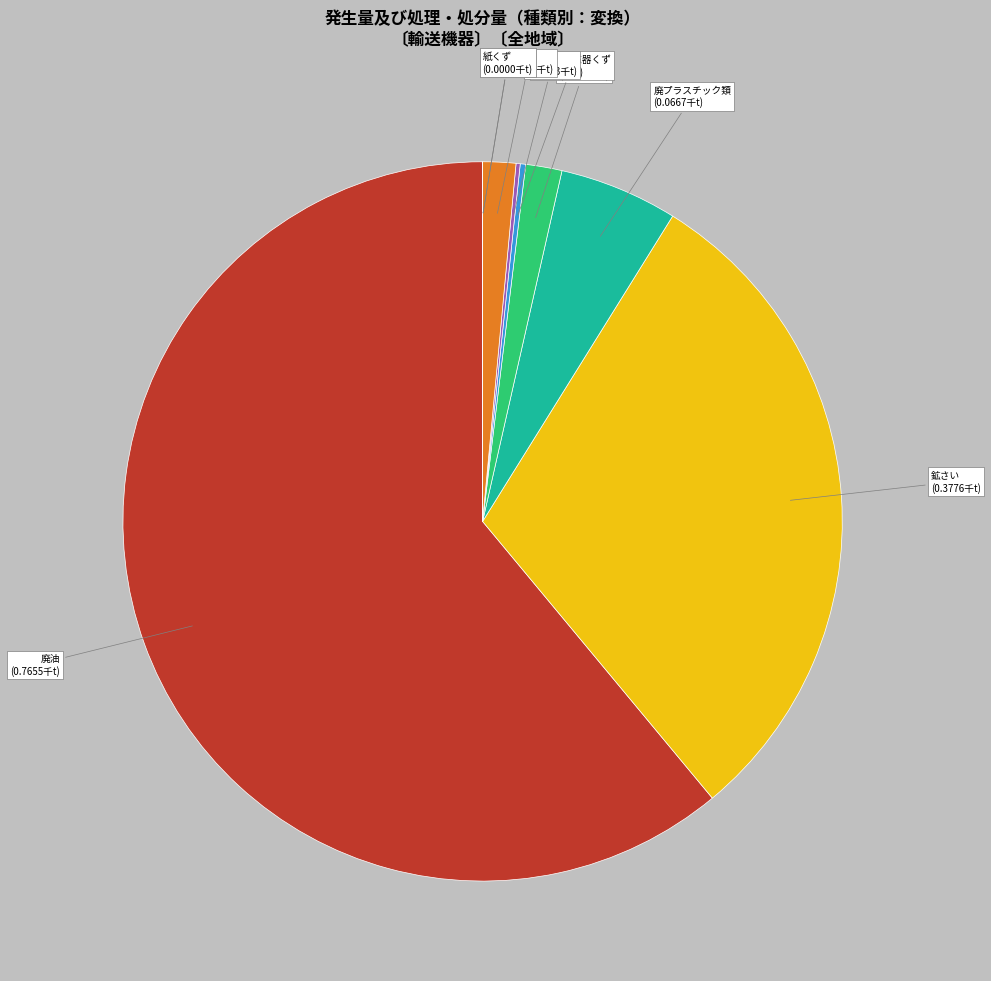

Is the sum of 廃油 and 廃プラスチック類 greater than half?

Yes